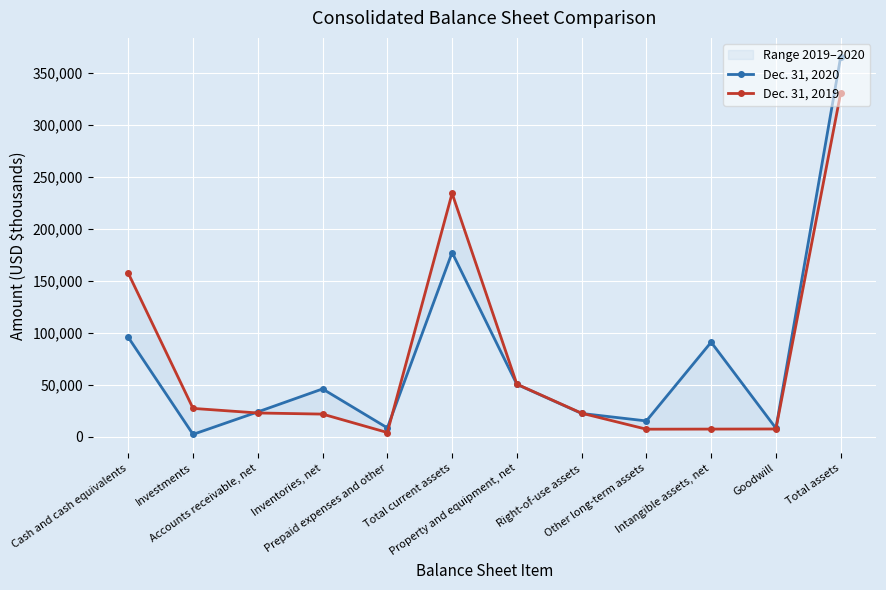

Where is the first local minimum for Dec. 31, 2019?

Prepaid expenses and other